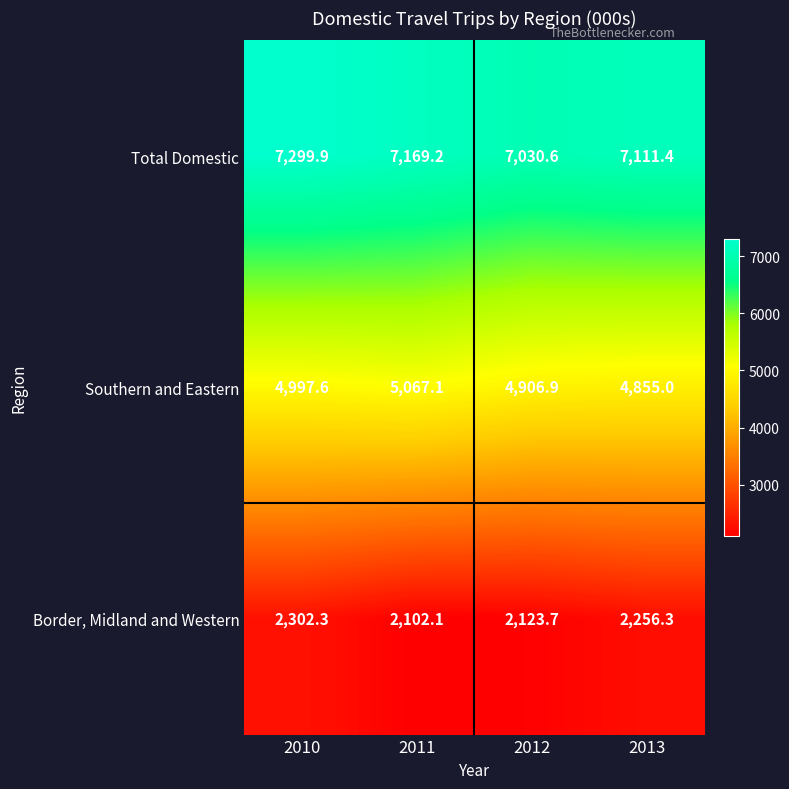

What is the difference between the second highest and second lowest values in the Border, Midland and Western series?

132.6